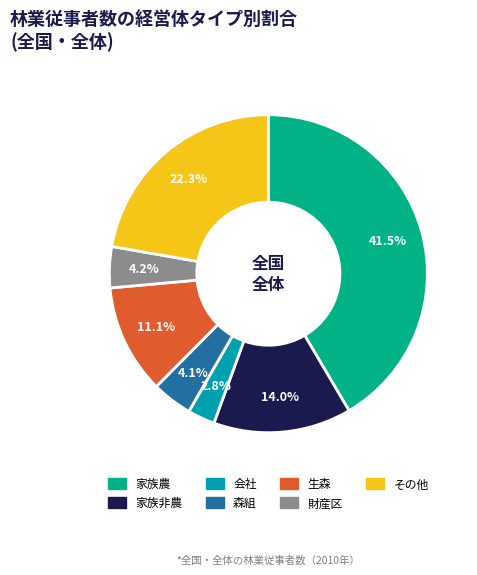

To the nearest percent, what is the combined percentage of 森組 and 会社?

7%